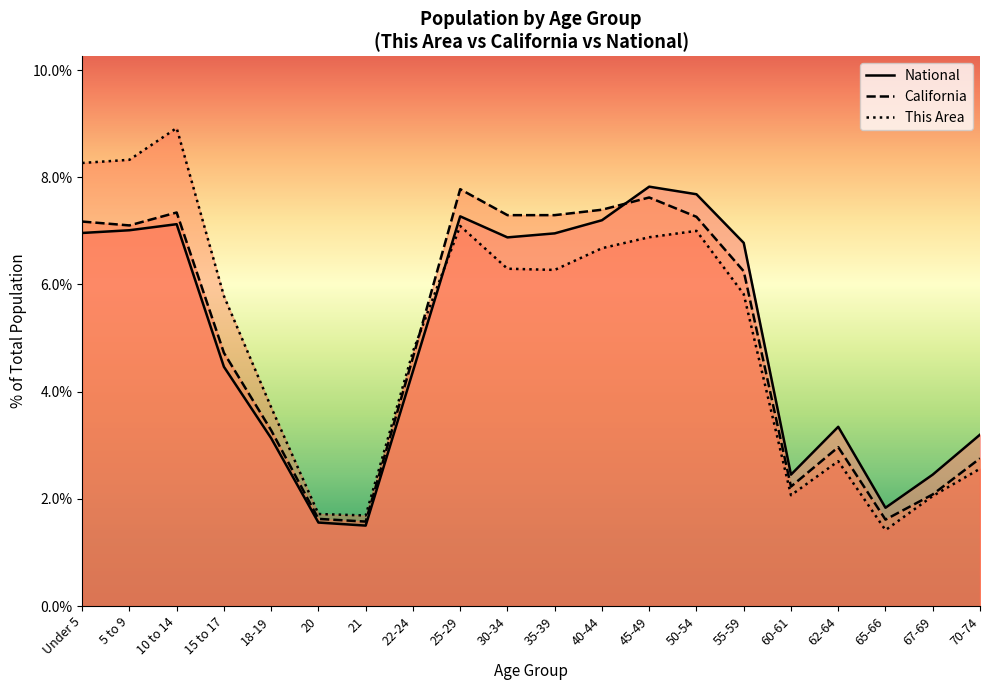

Is it true that California equals 7.1 at 5 to 9?

True